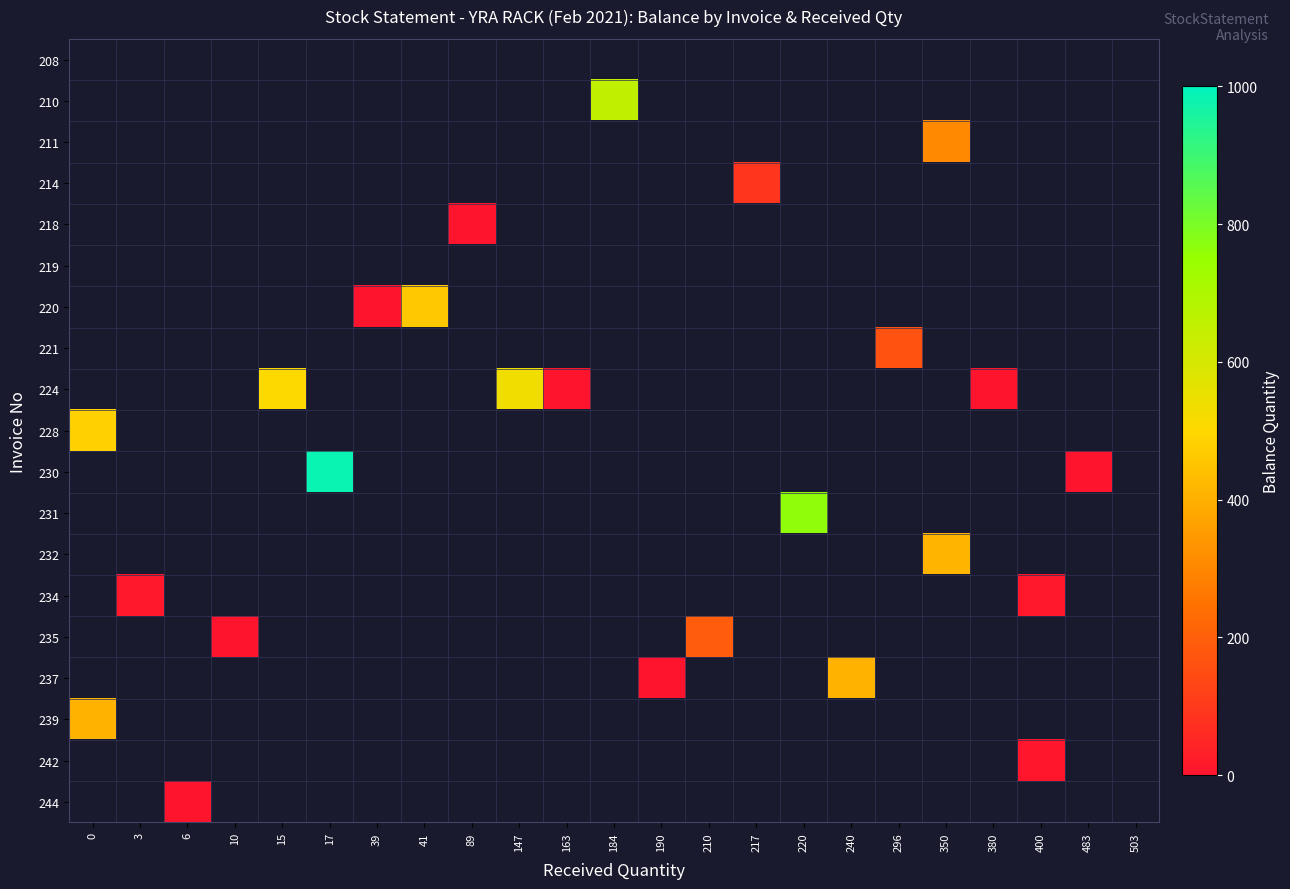

At which category does the chart reach its minimum across all series?

89